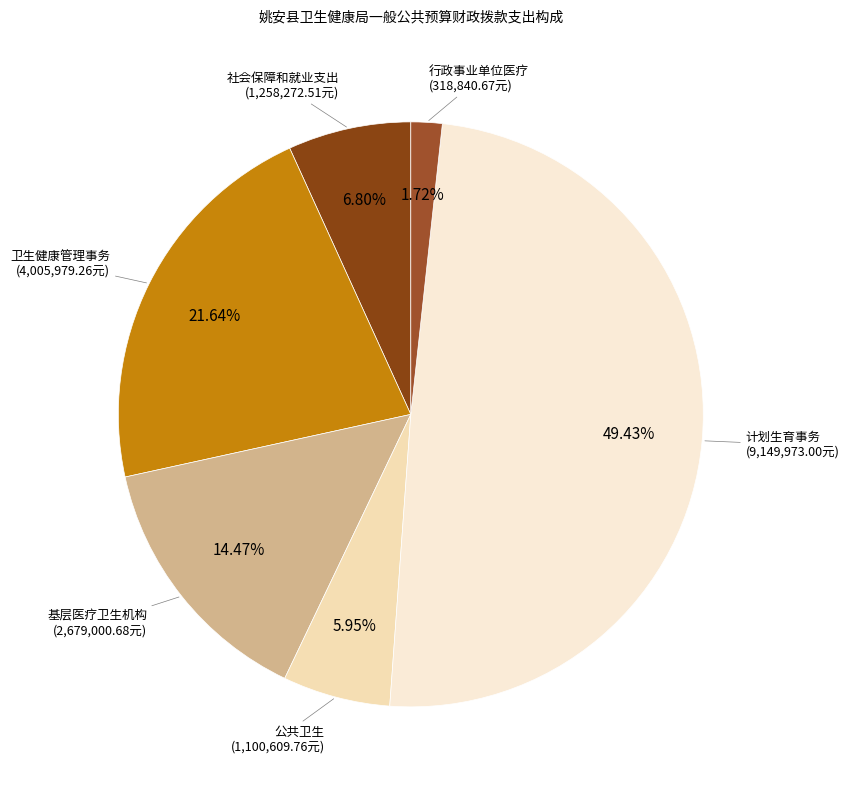

To the nearest percent, what portion does 计划生育事务 represent?

49%